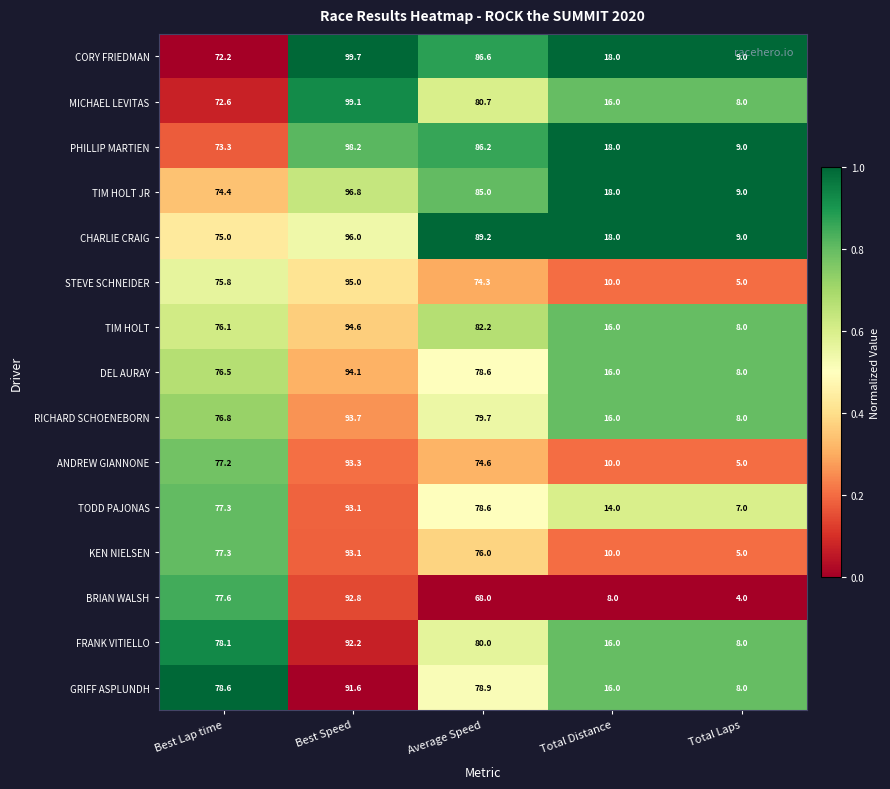

The value of MICHAEL LEVITAS at Total Laps is 3.3. True or false?

False